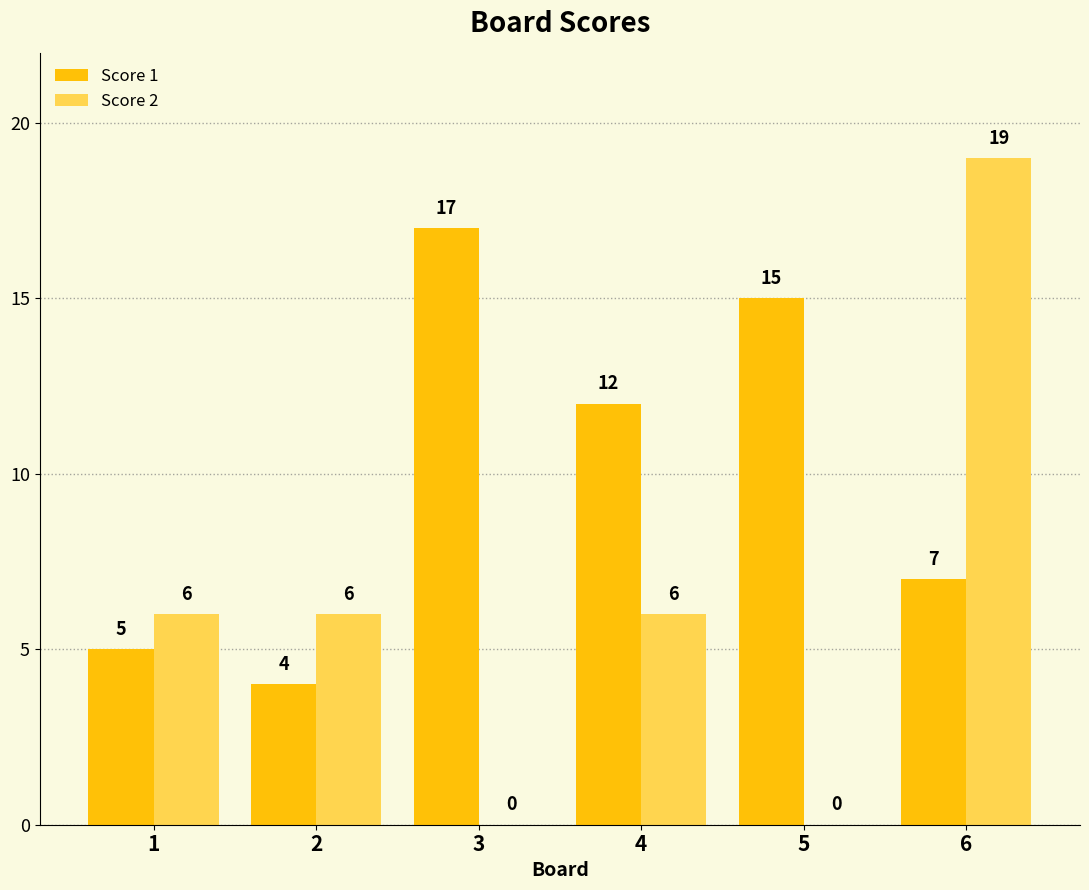

Which series has the largest total across all categories?

Score 1